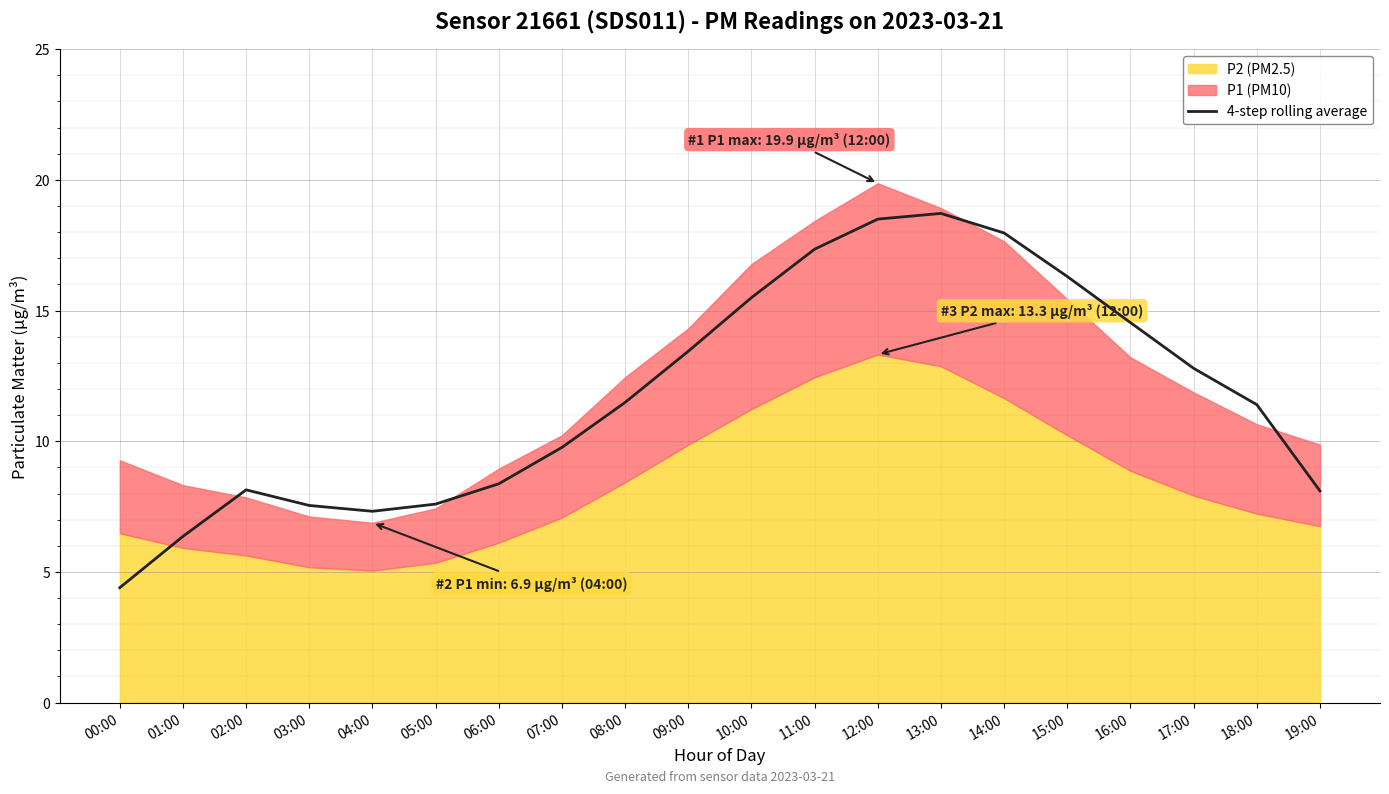

Which category has the lowest value in the 4-step rolling average series?

00:00